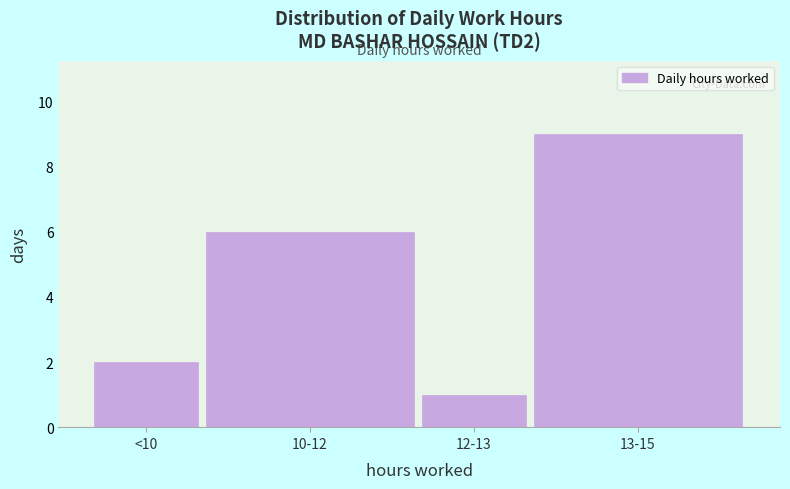

Reading left to right, transcribe all the data shown in this chart.

2	6	1	9